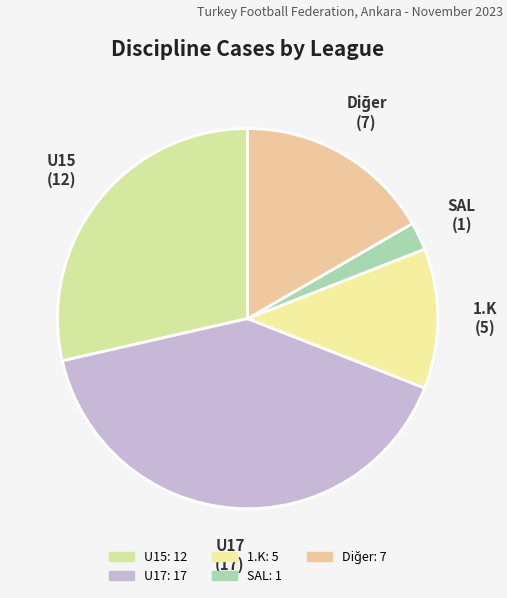

How many slices are in this pie chart?

5